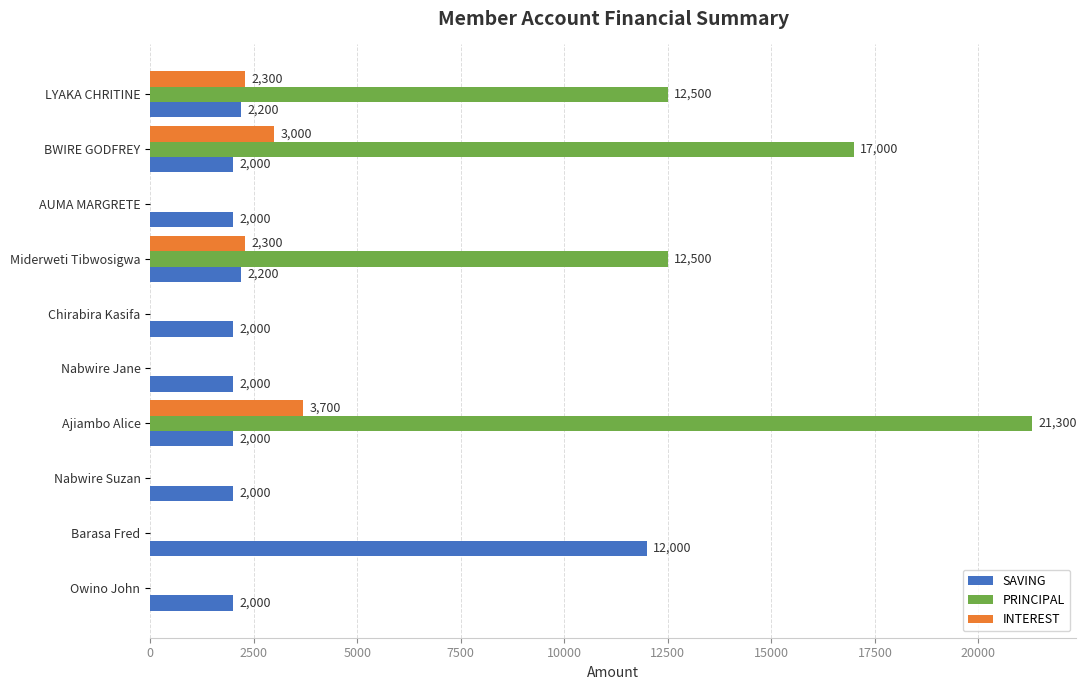

What is the highest value of the PRINCIPAL series?

21300